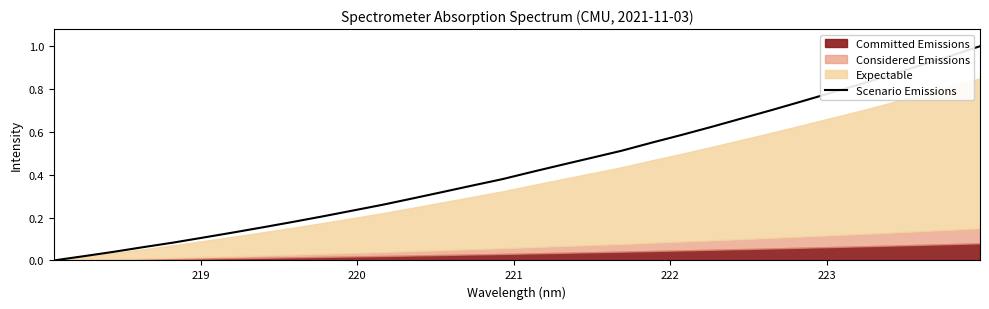

The value at 219 is 0.0. True or false?

True